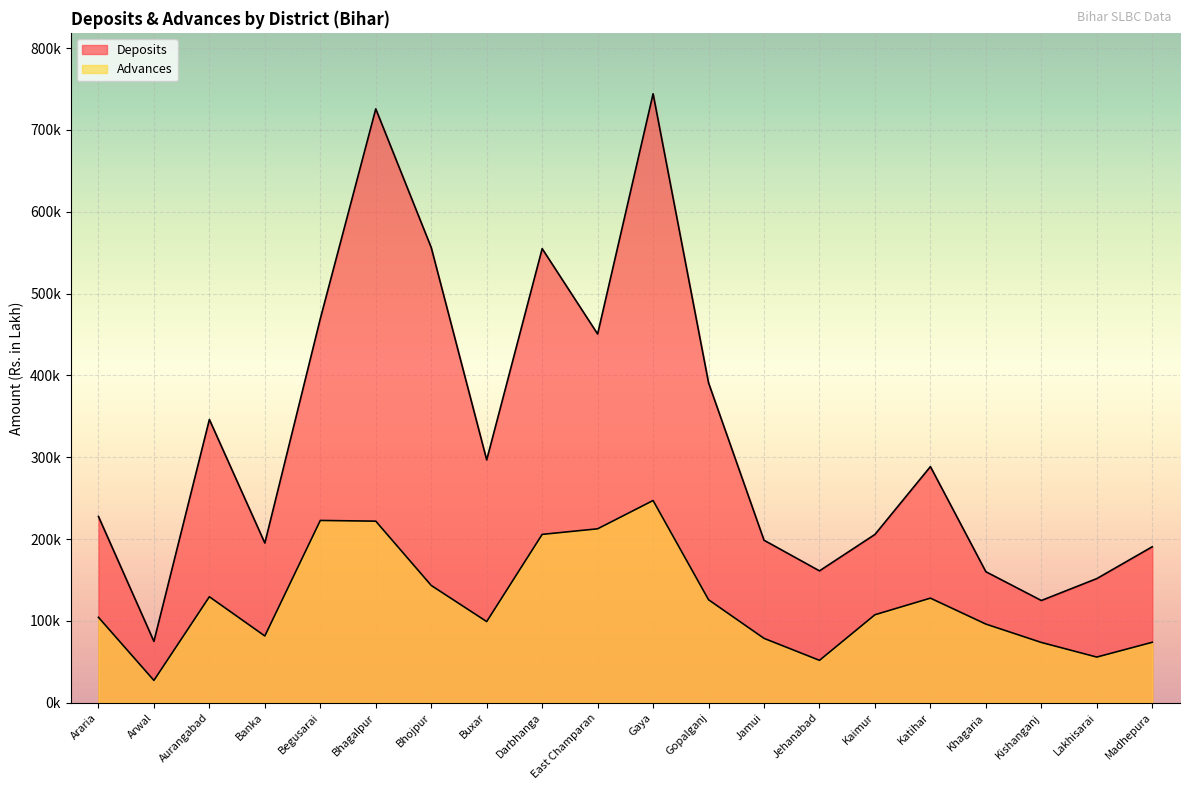

Which category has the highest value in the Deposits series?

Gaya